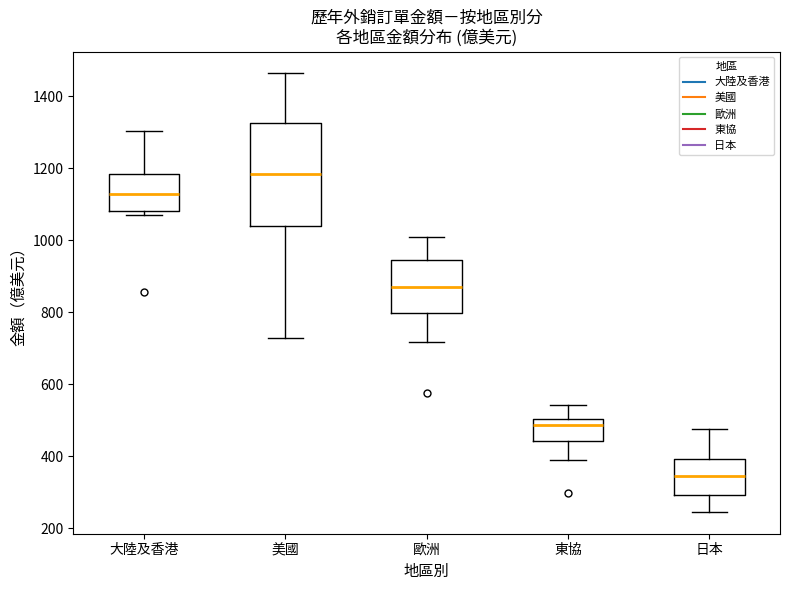

Where does the lower whisker of the box for 東協 end on the y-axis? The values are not printed on the chart, so give them approximately, as read against the axis.

380